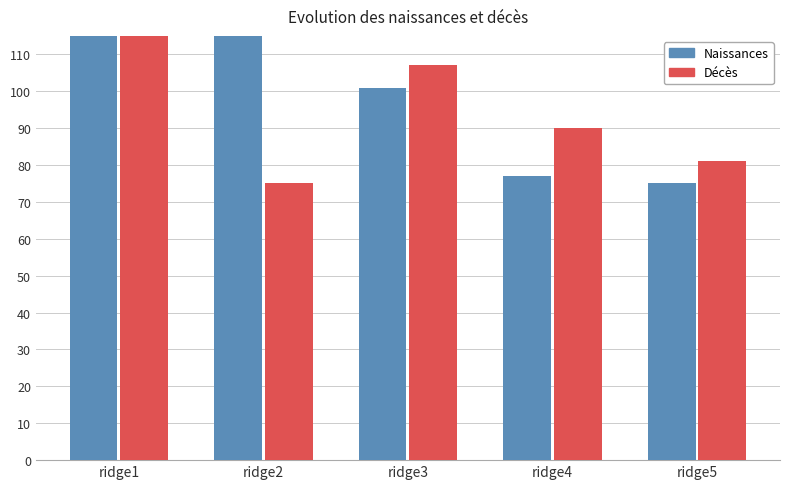

What is the average value of the Décès series?

105